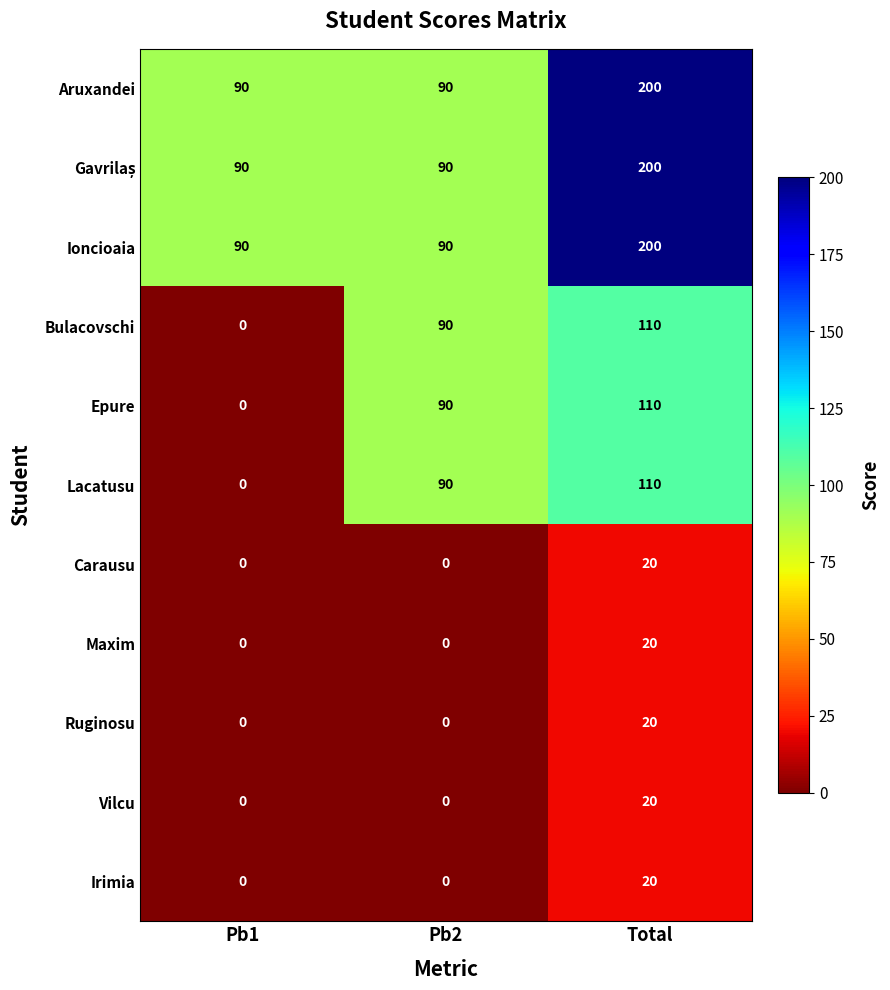

What is the difference between the highest and lowest values at Pb1?

90